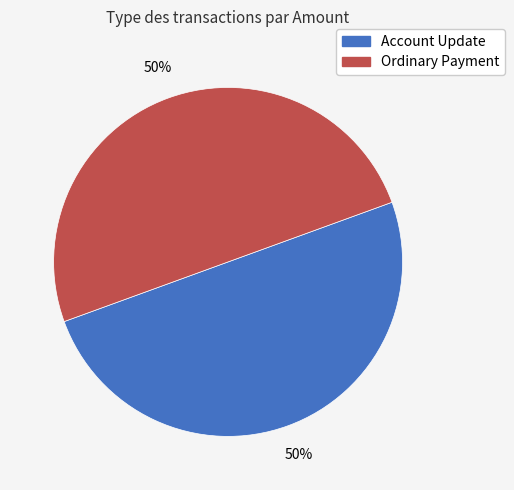

To the nearest percent, what percentage of the pie is Ordinary Payment?

50%